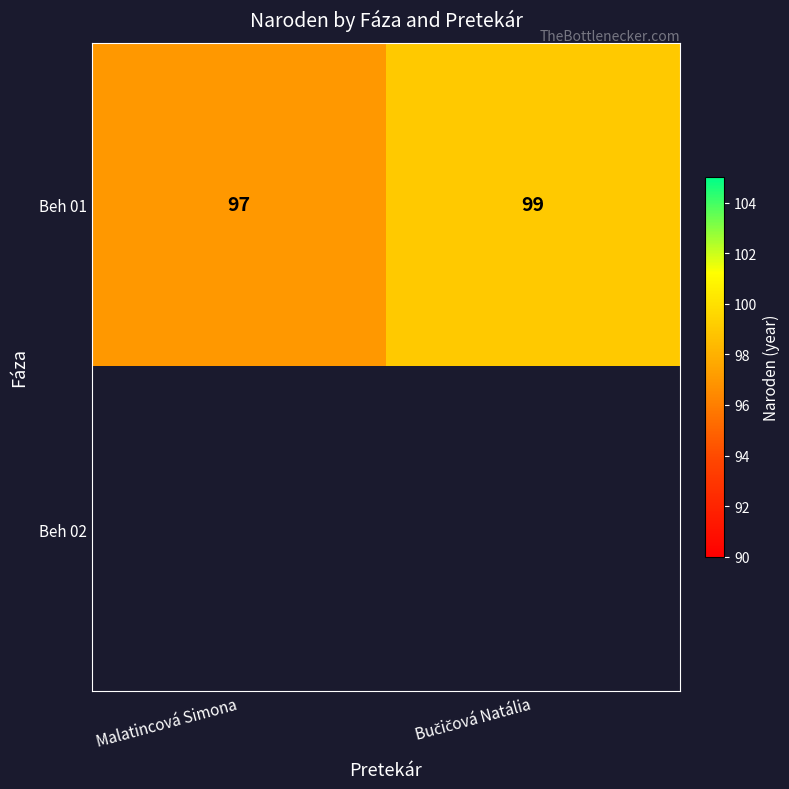

True or false: Beh 01 has a value of 97 at Malatincová Simona.

True